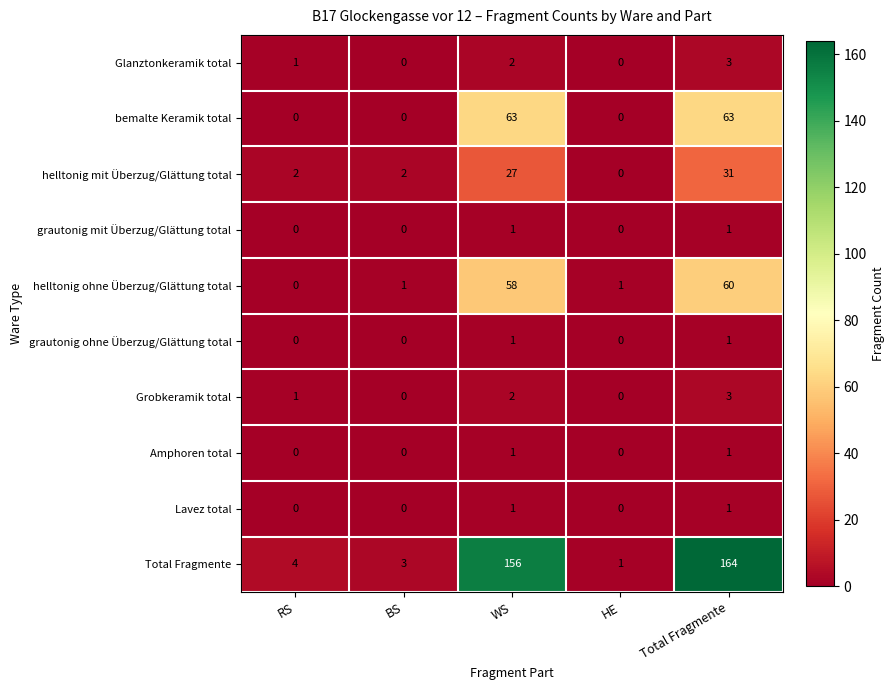

At how many categories does at least one series exceed 85?

2